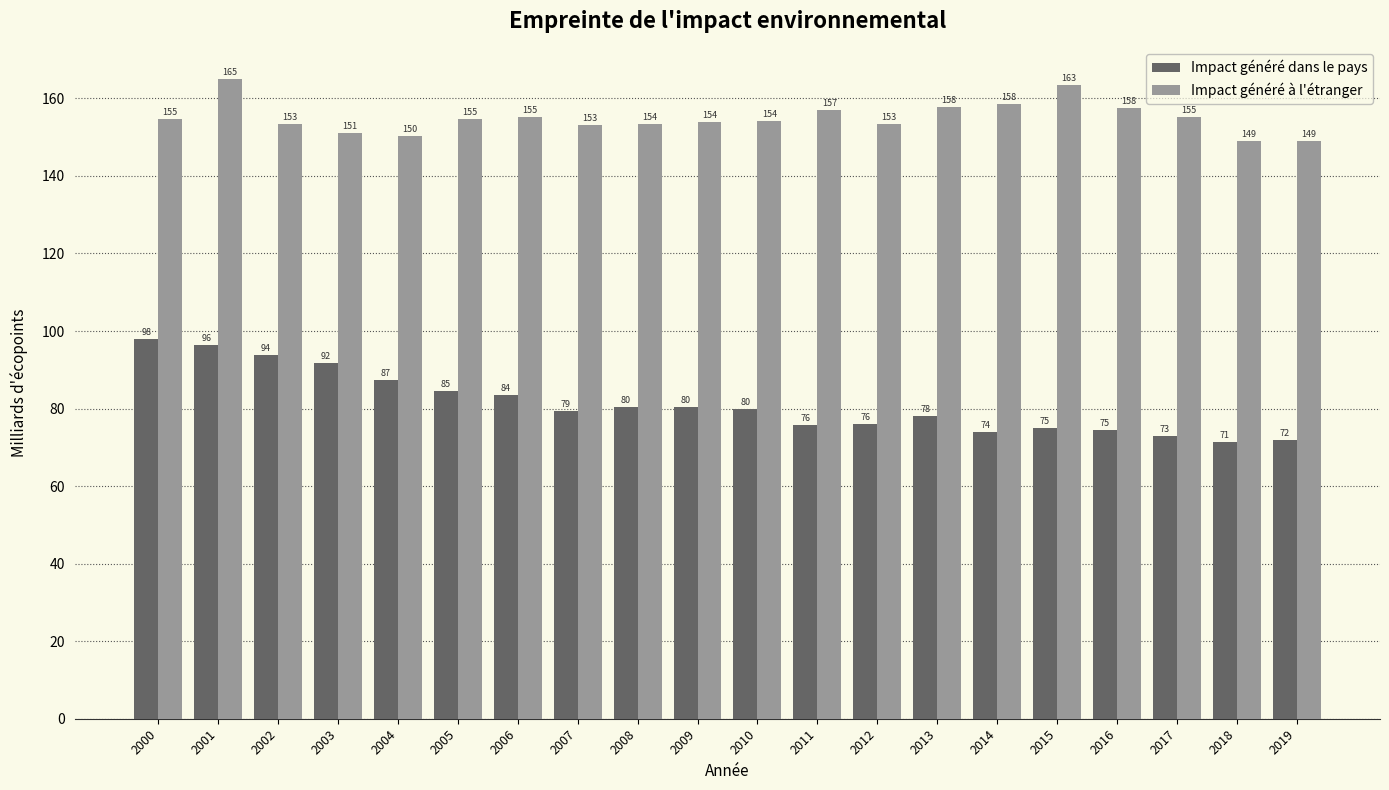

Is it true that Impact généré dans le pays equals 75.8 at 2011?

True